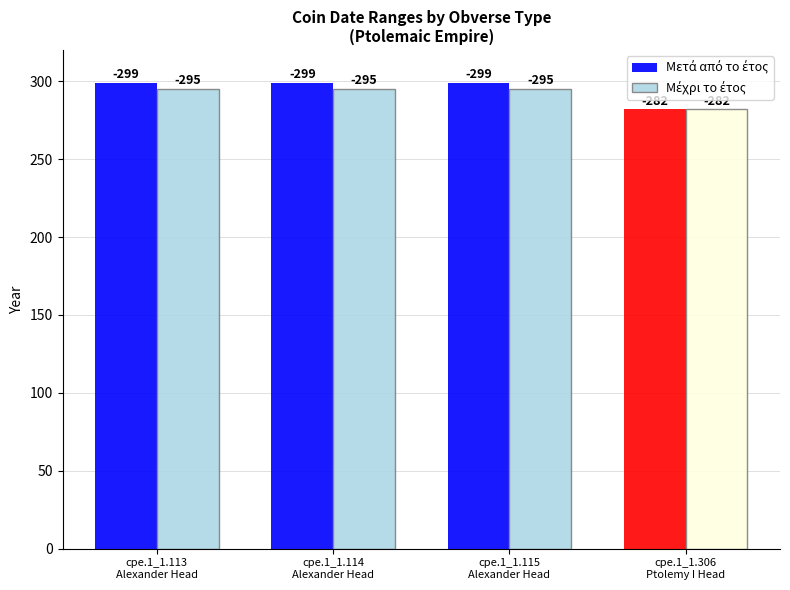

How many groups of bars are there?

4